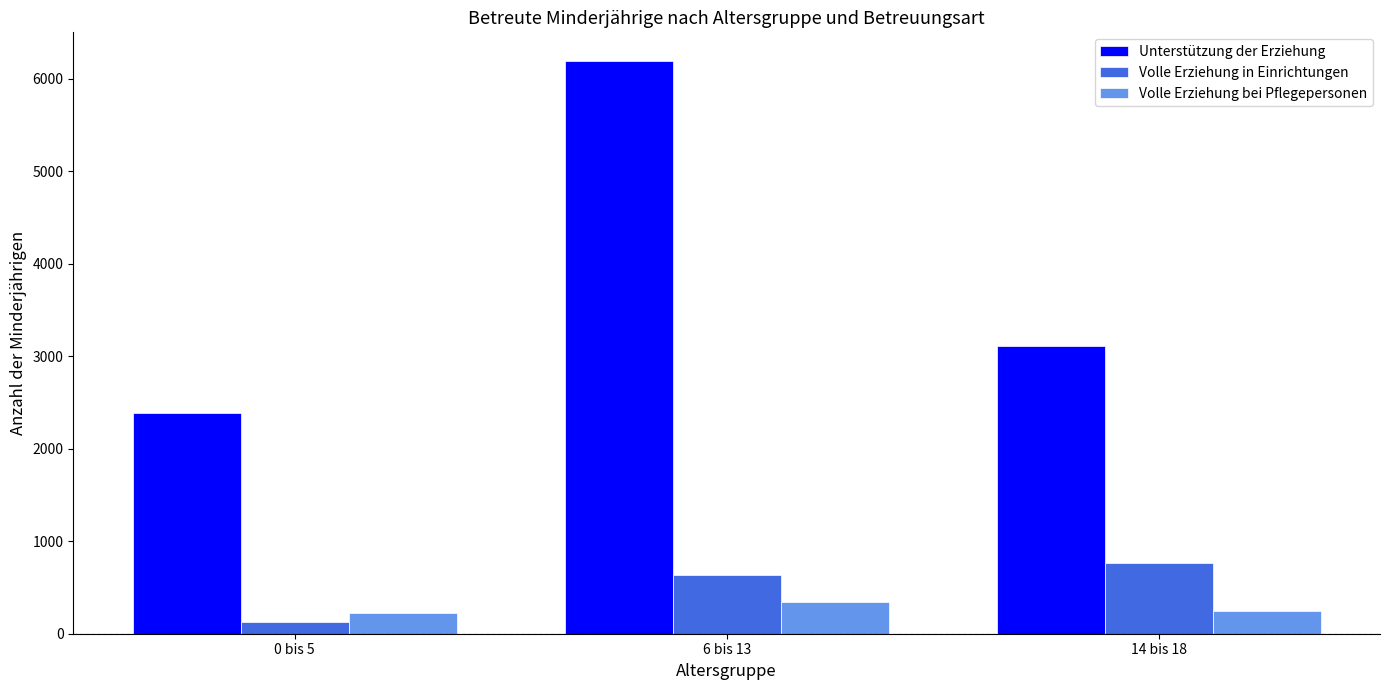

At which category does the chart reach its minimum across all series?

0 bis 5